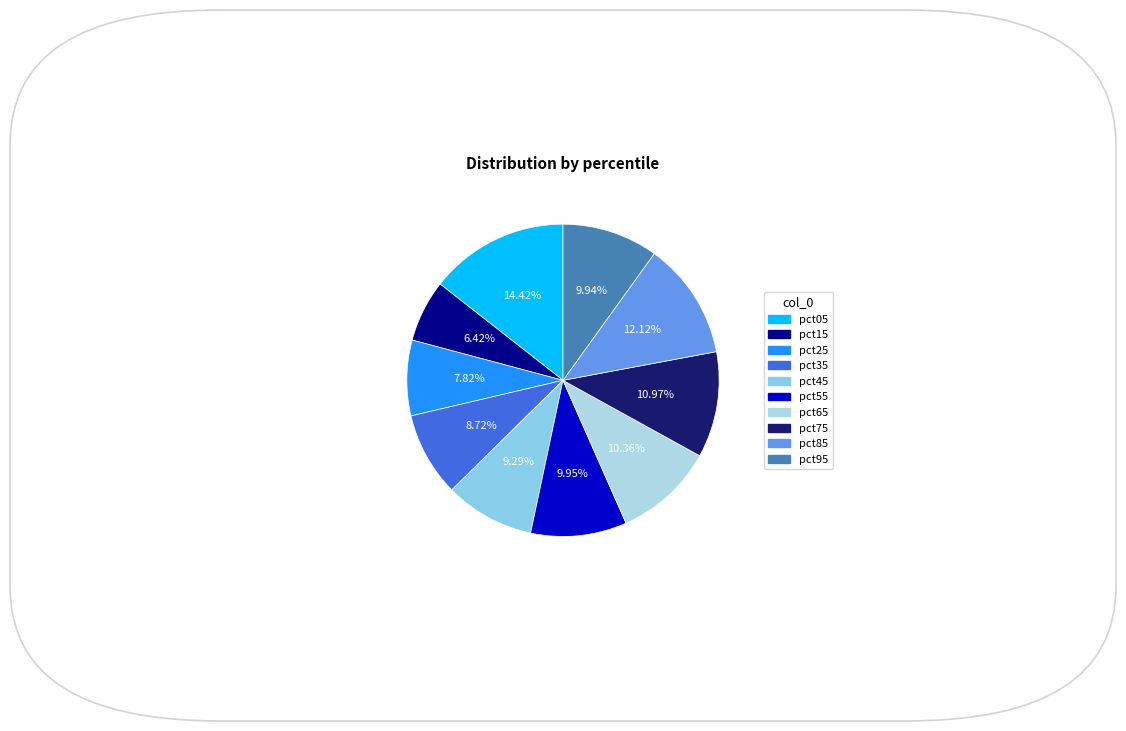

What percentage is the pct25 slice, to the nearest percent?

8%